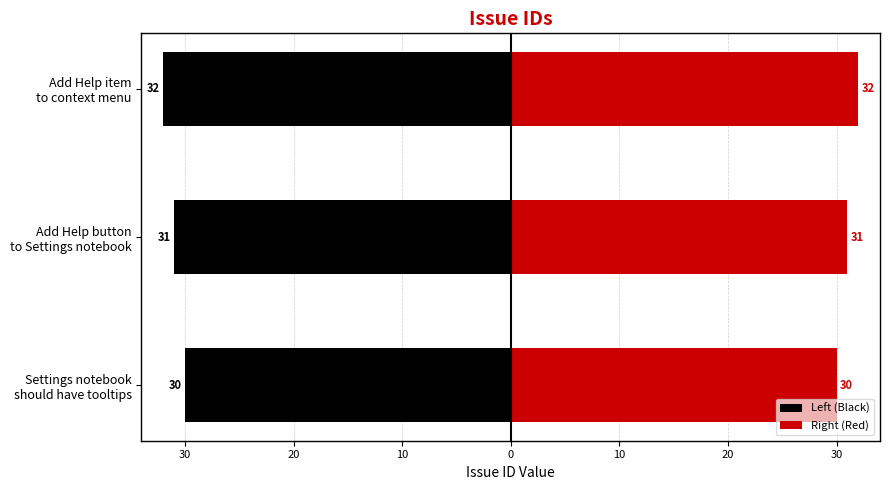

How many bars are there in each group?

2